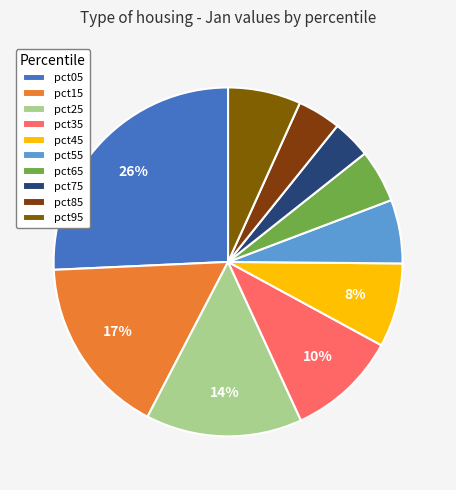

To the nearest percent, what portion does pct65 represent?

5%